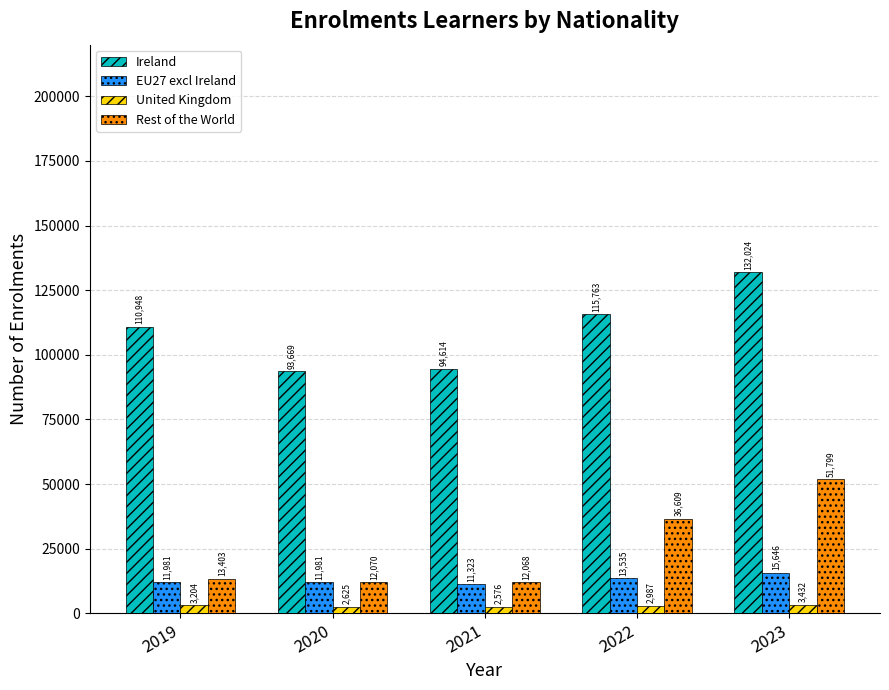

What are all the series names shown in the legend?

Ireland, EU27 excl Ireland, United Kingdom, Rest of the World